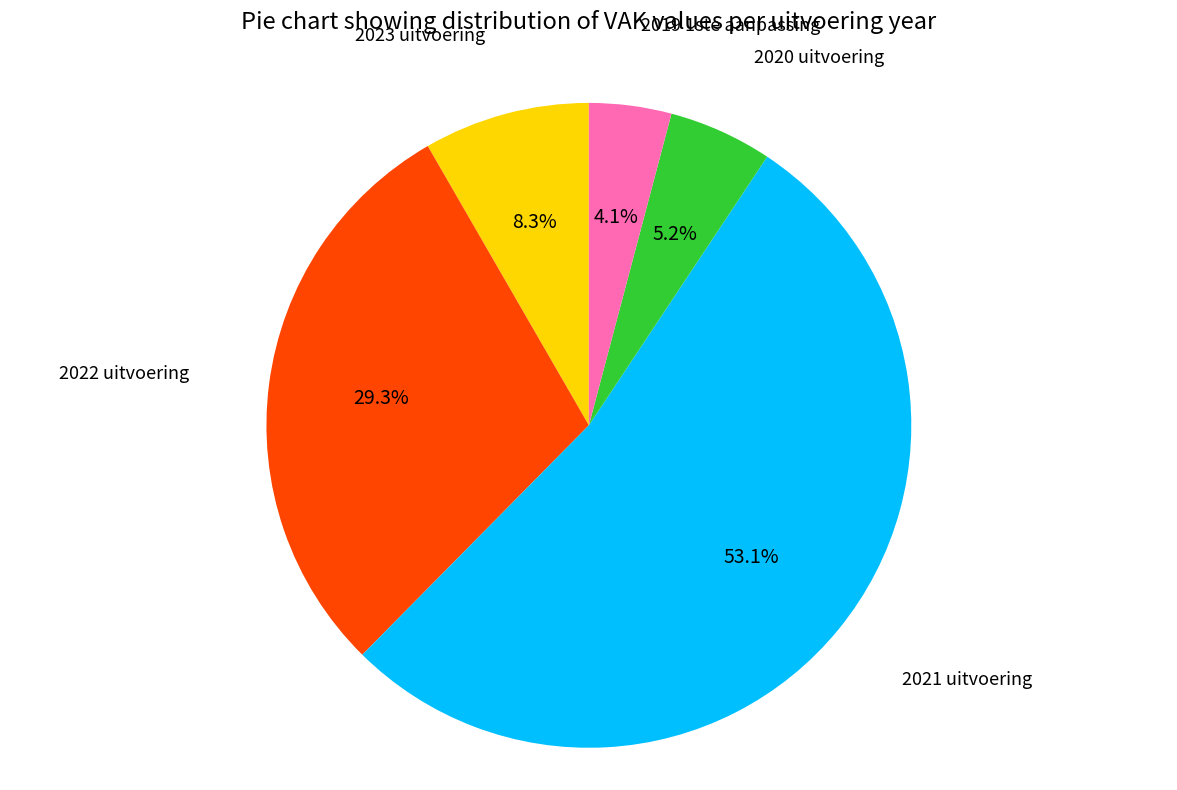

Is there any slice that represents more than half of the pie?

Yes